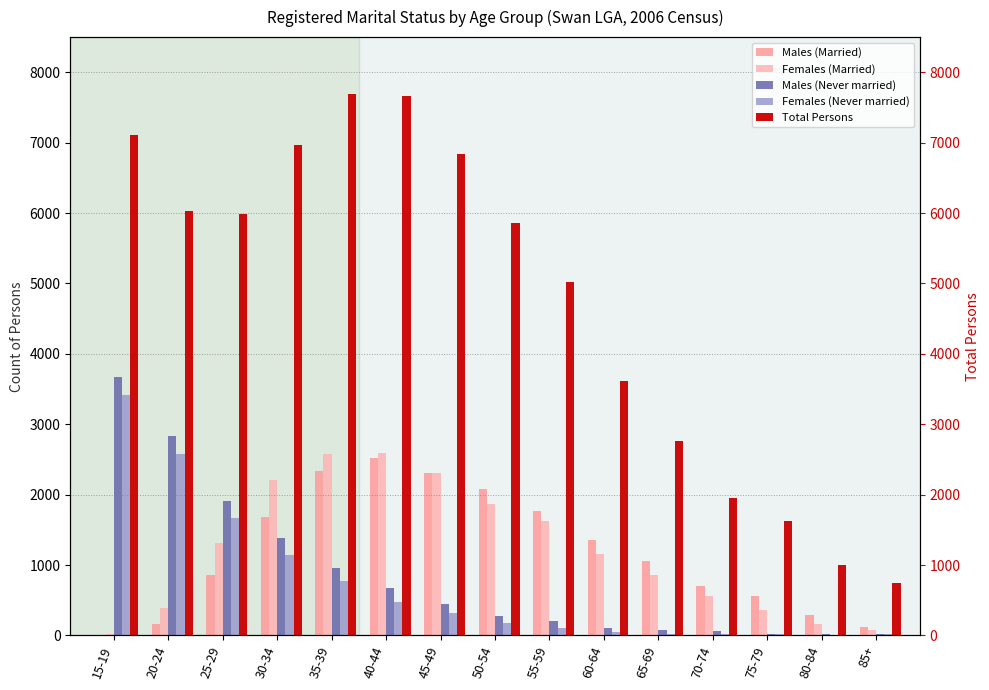

What is the smallest value displayed?

5